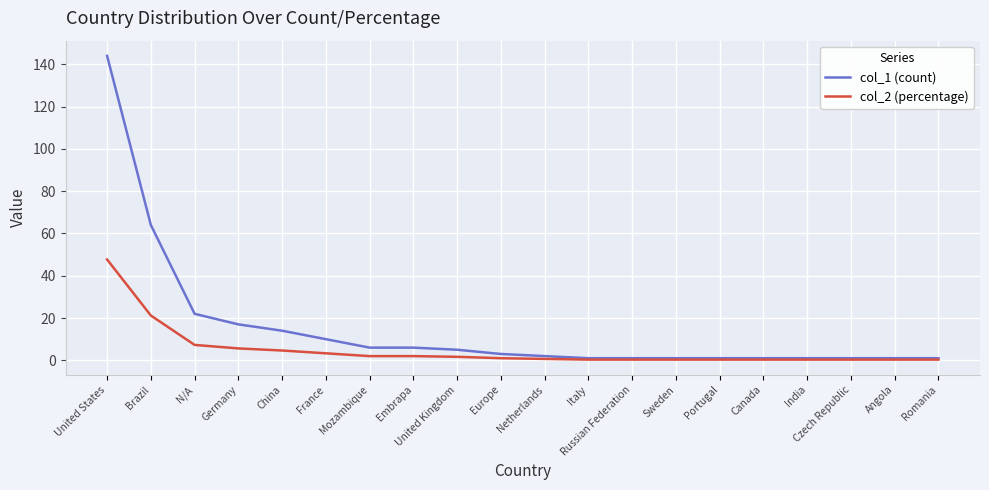

What is the average value of the col_1 (count) series?

15.1